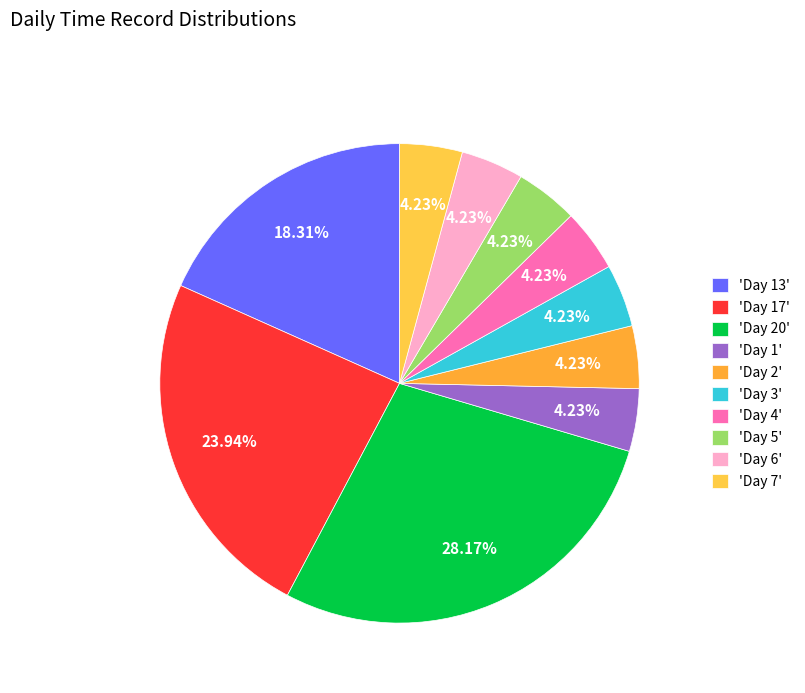

Rank the categories by value from lowest to highest.

Day 1, Day 2, Day 3, Day 4, Day 5, Day 6, Day 7, Day 13, Day 17, Day 20